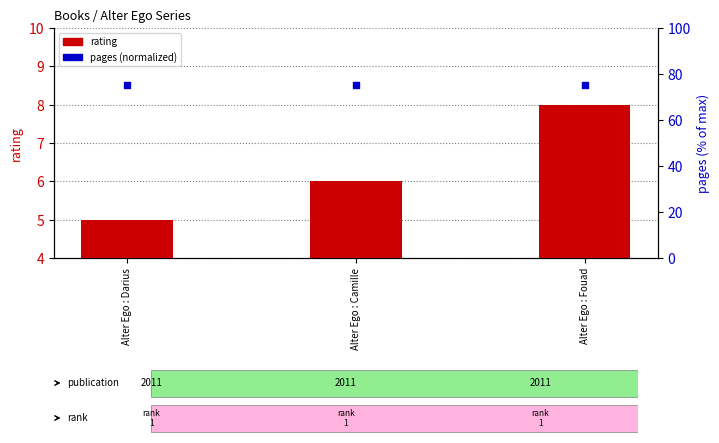

At how many categories does at least one series exceed 21?

3